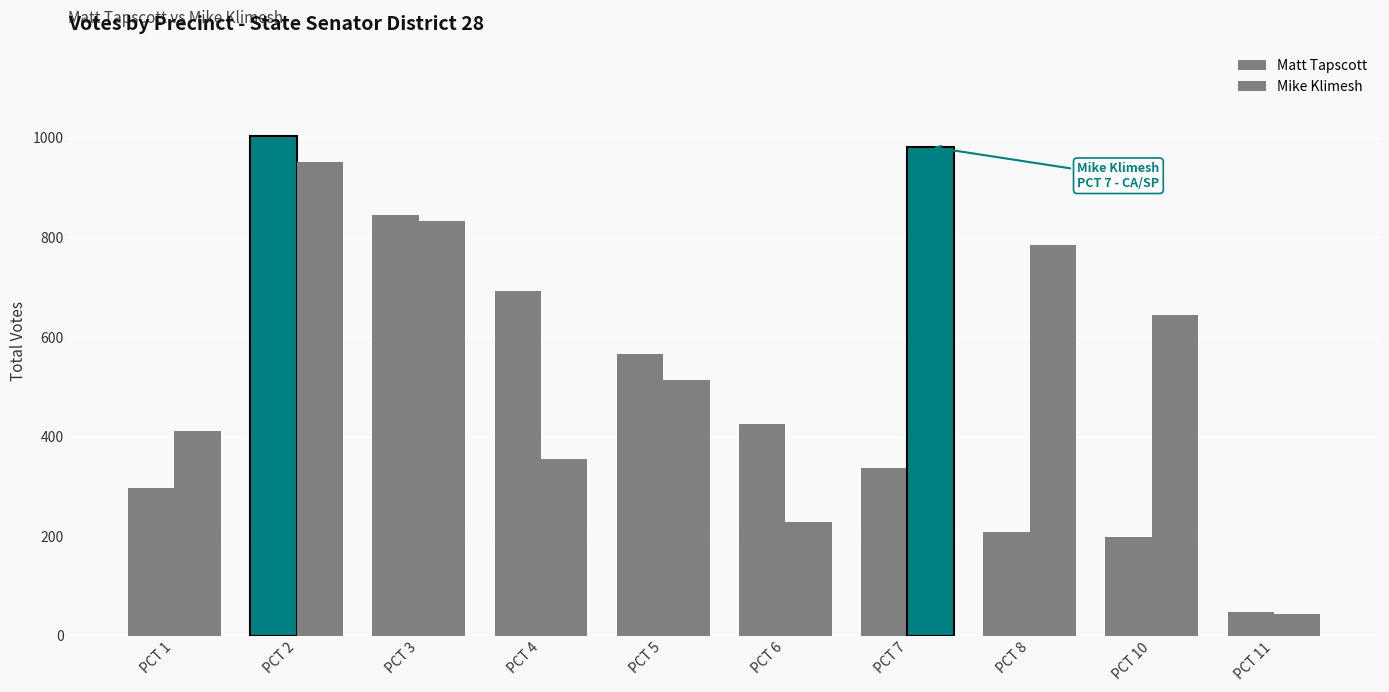

Which series has the widest spread of values?

Matt Tapscott